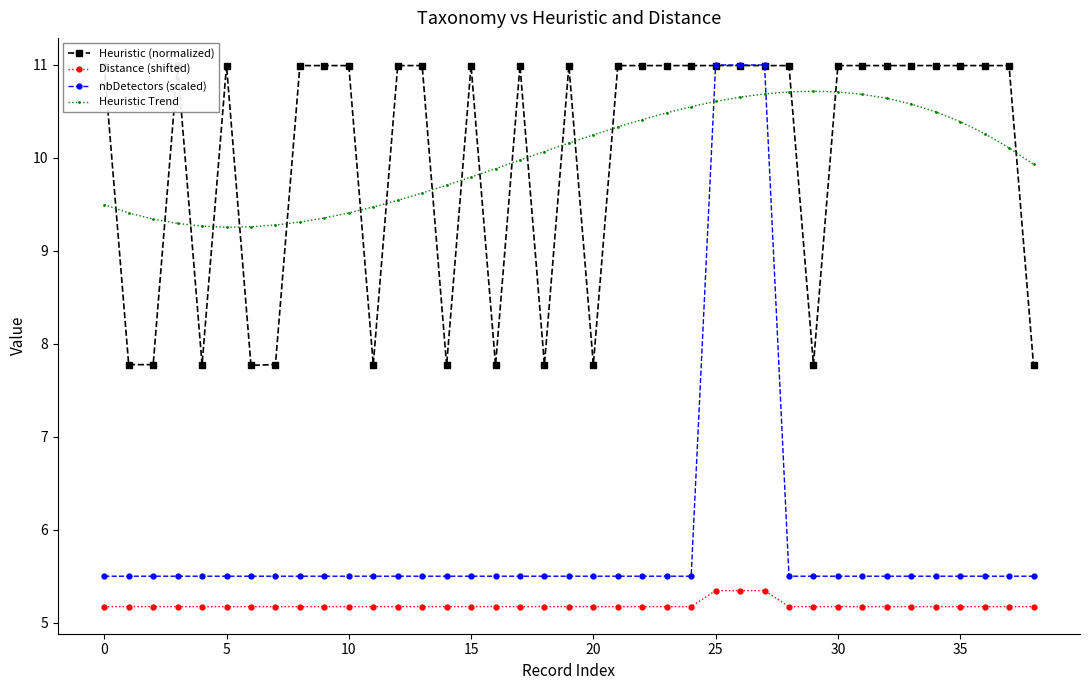

List the series in order of their peak value, highest first.

nbDetectors (scaled), Heuristic (normalized), Heuristic Trend, Distance (shifted)